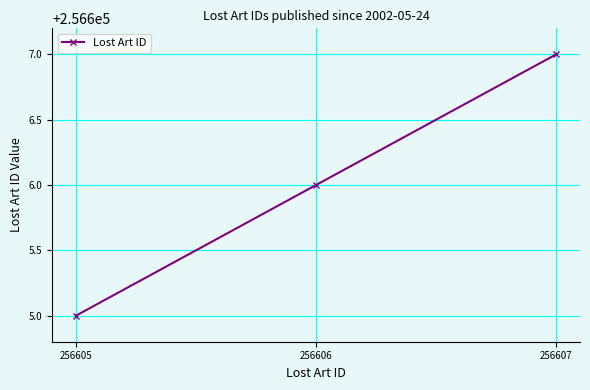

Is it true that the value at 256607 is 256607?

True